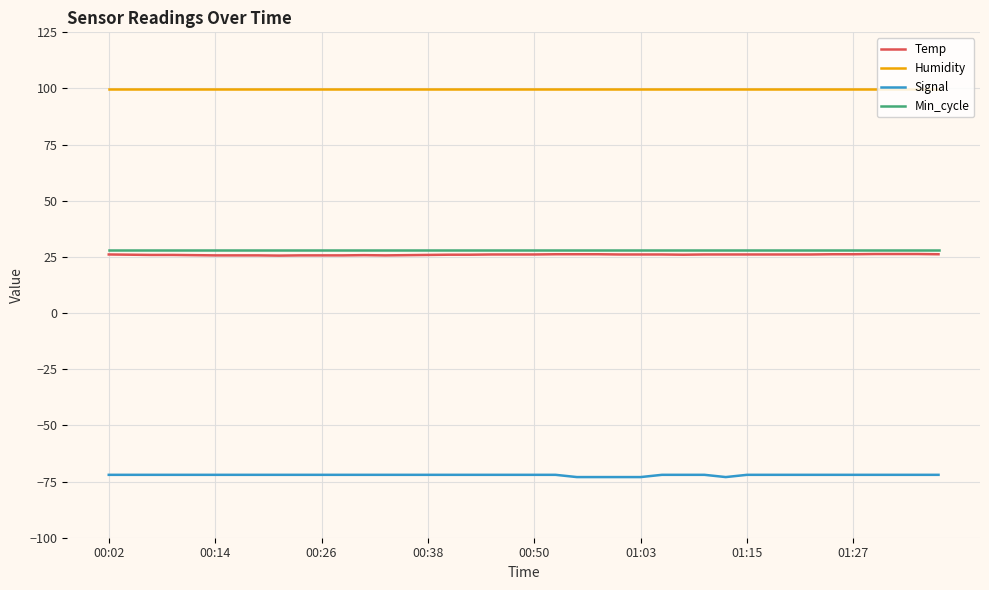

Which series has the largest total across all categories?

Humidity